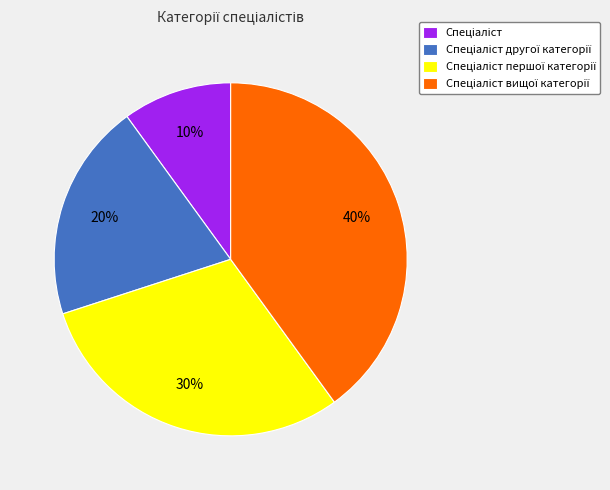

To the nearest percent, what is the average slice percentage?

25%